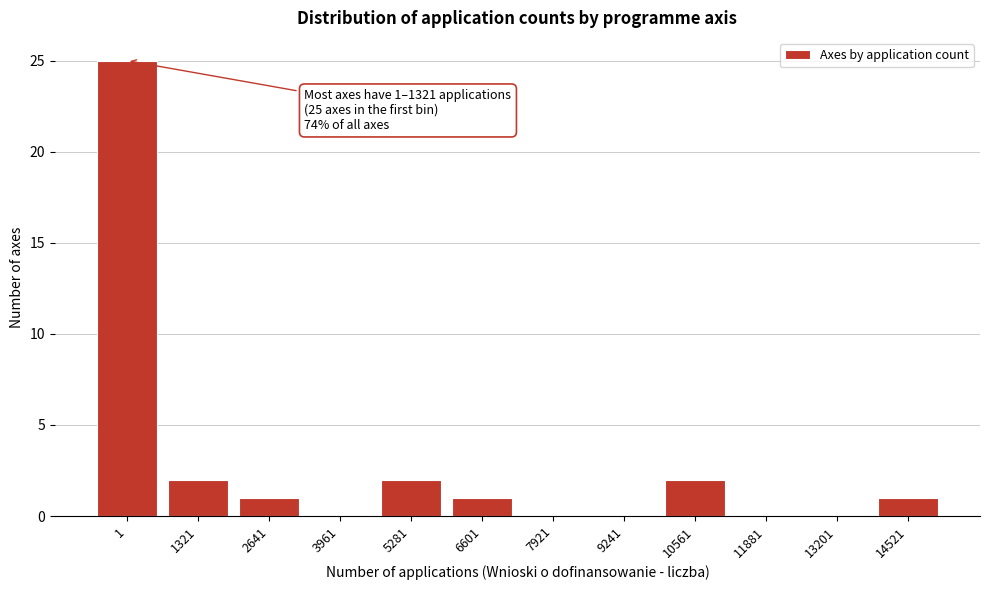

Reading left to right, extract all data points from this chart.

1=25	1321=2	2641=1	3961=0	5281=2	6601=1	7921=0	9241=0	10561=2	11881=0	13201=0	14521=1